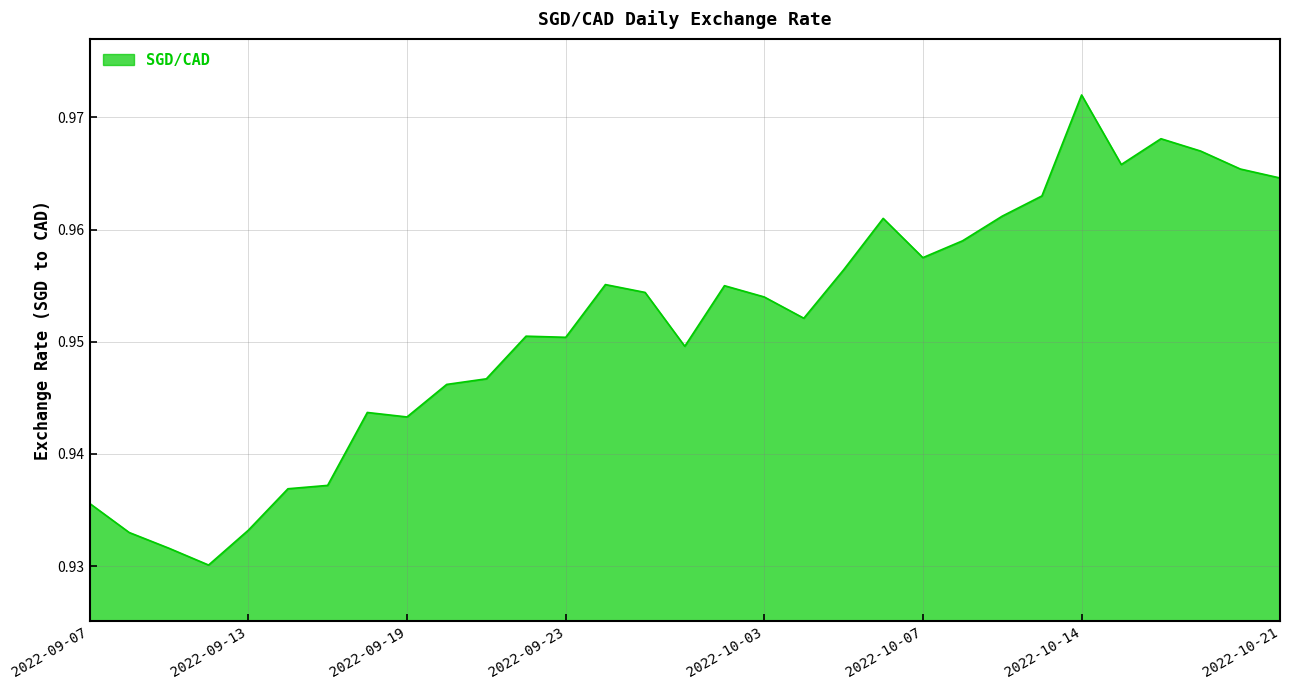

What is the value of the 1st point from the left?

0.9